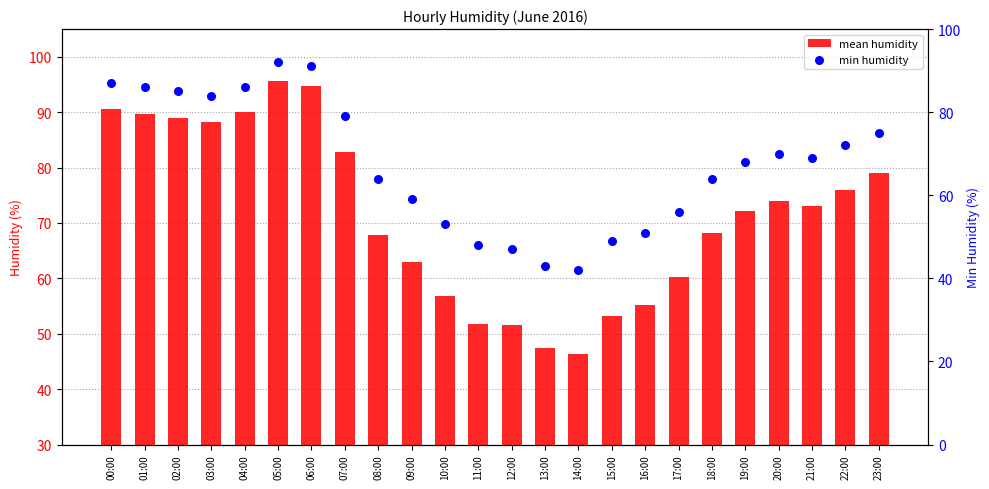

Which series reaches the minimum Y coordinate?

min humidity